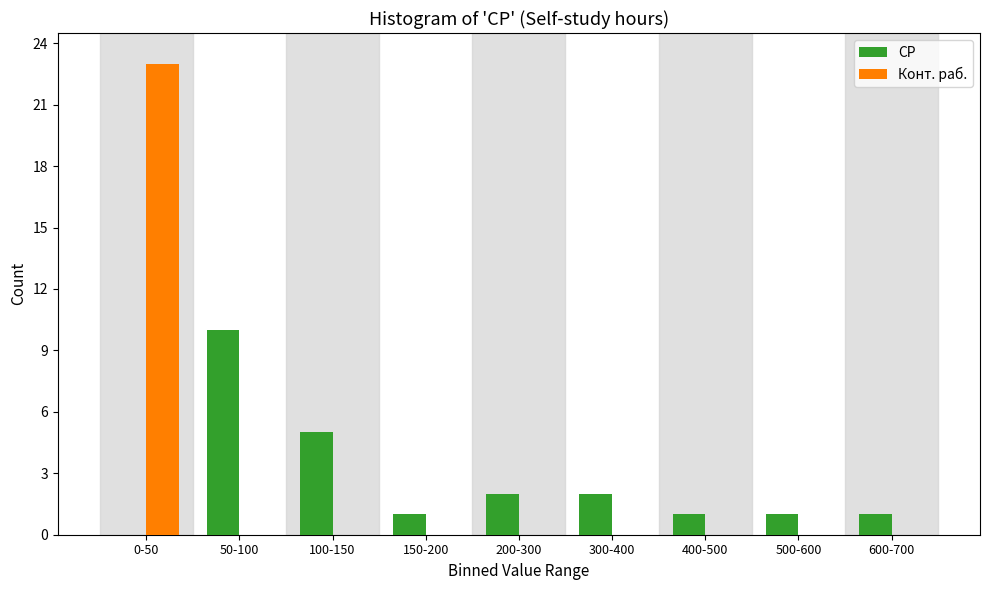

Reading left to right, list all the values displayed in this chart.

СР: 0-50=0	50-100=10	100-150=5	150-200=1	200-300=2	300-400=2	400-500=1	500-600=1	600-700=1
Конт. раб.: 0-50=23	50-100=0	100-150=0	150-200=0	200-300=0	300-400=0	400-500=0	500-600=0	600-700=0